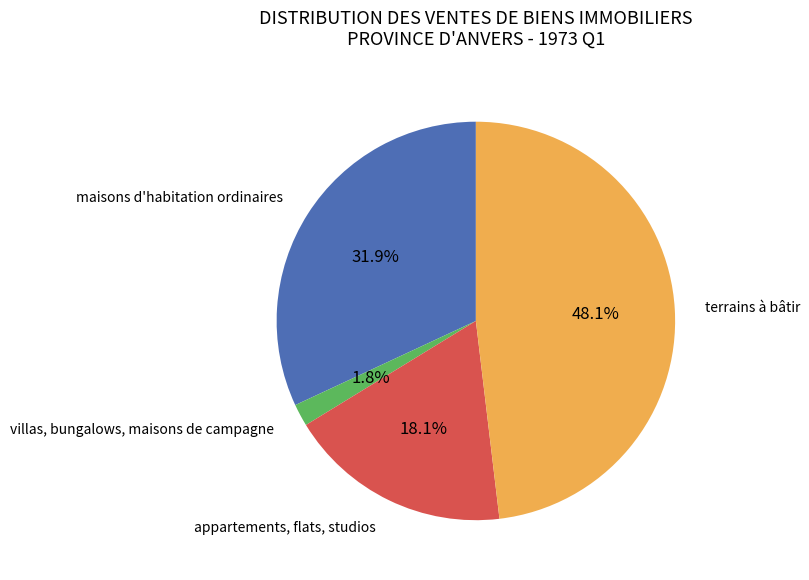

Count the number of slices in the pie.

4